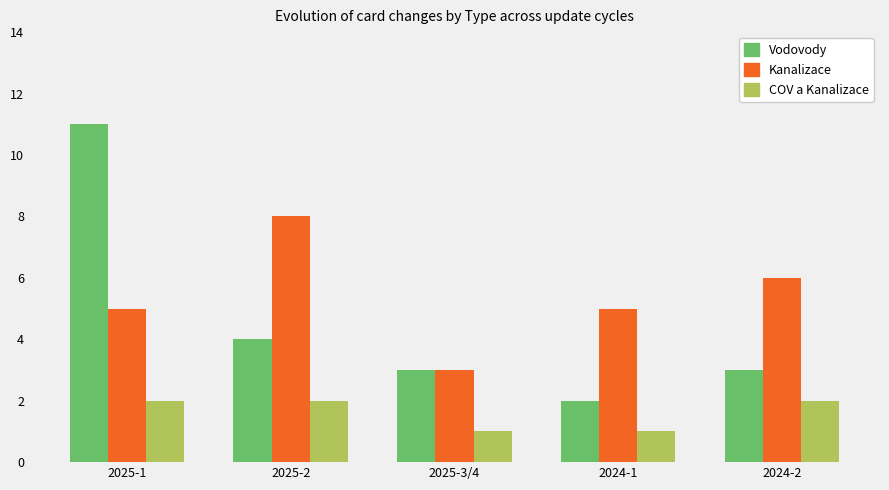

At how many categories does at least one series exceed 2?

5